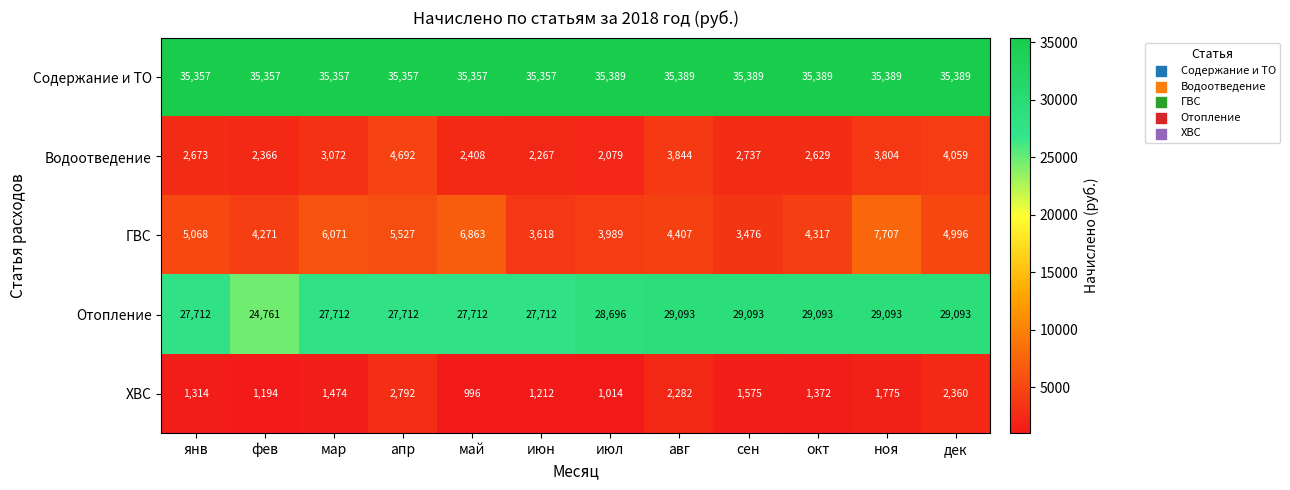

What is the difference between the maximum and second lowest values in the Содержание и ТО series?

32